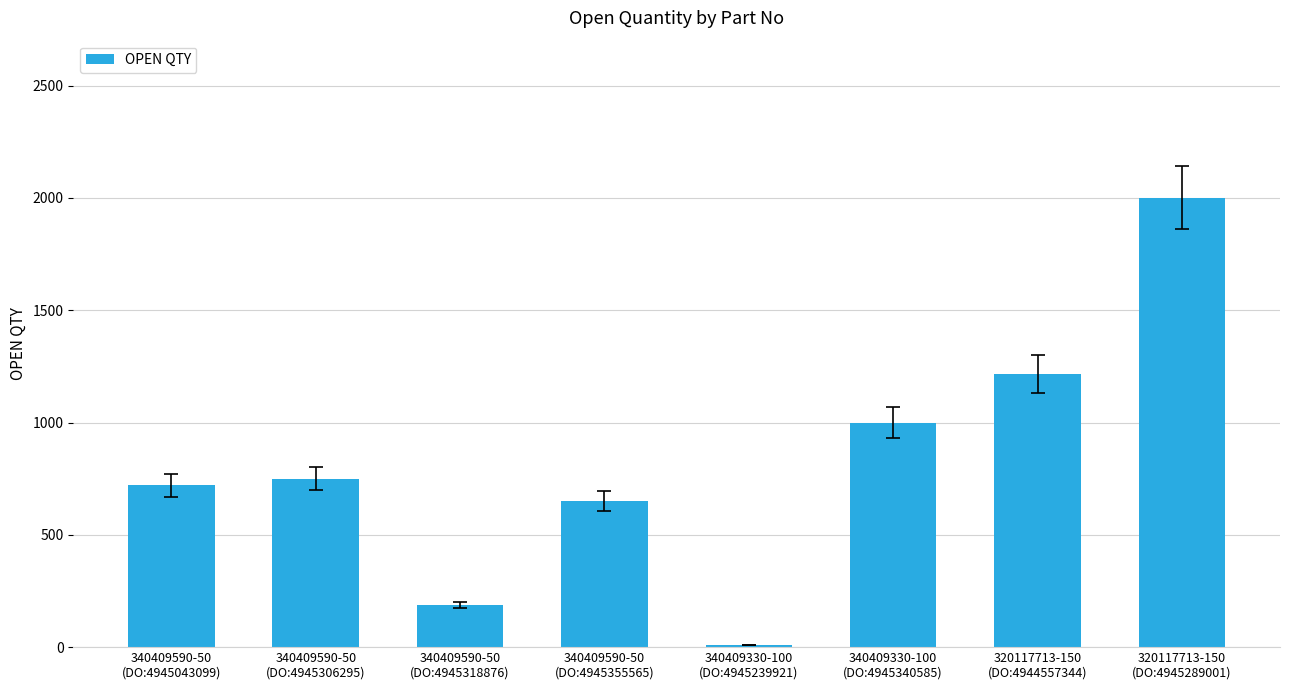

What is the sum of the values at 340409590-50
(DO:4945306295) and 320117713-150
(DO:4945289001)?

2750